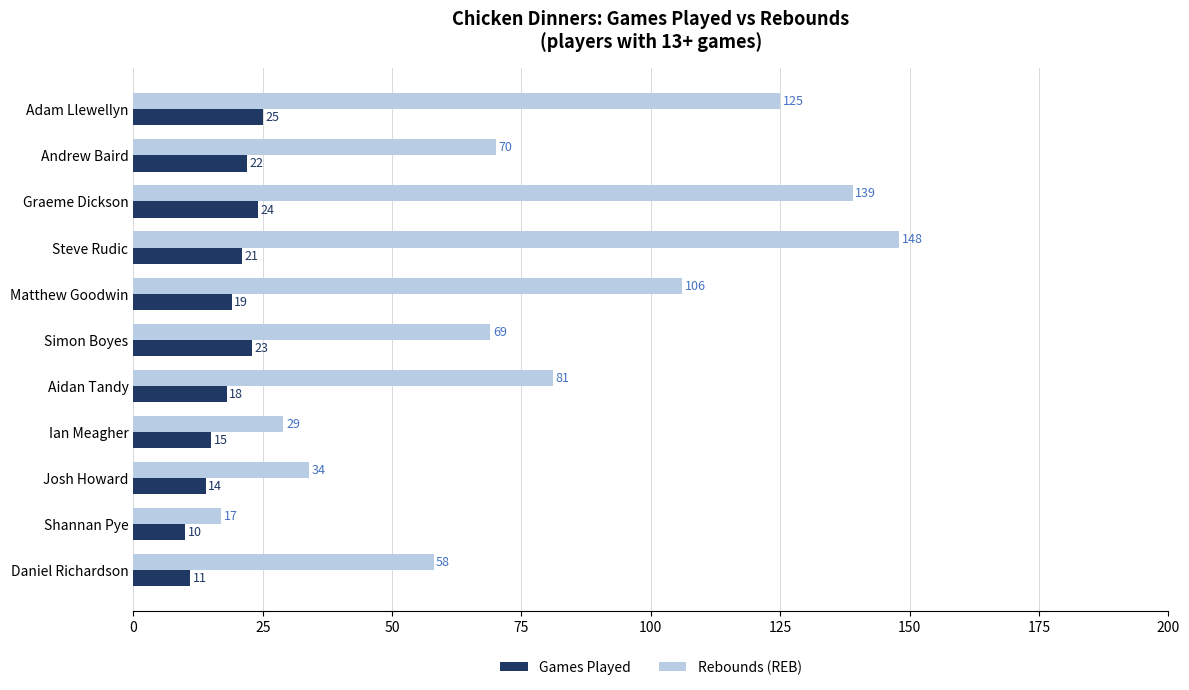

What are all the series names shown in the legend?

Games Played, Rebounds (REB)